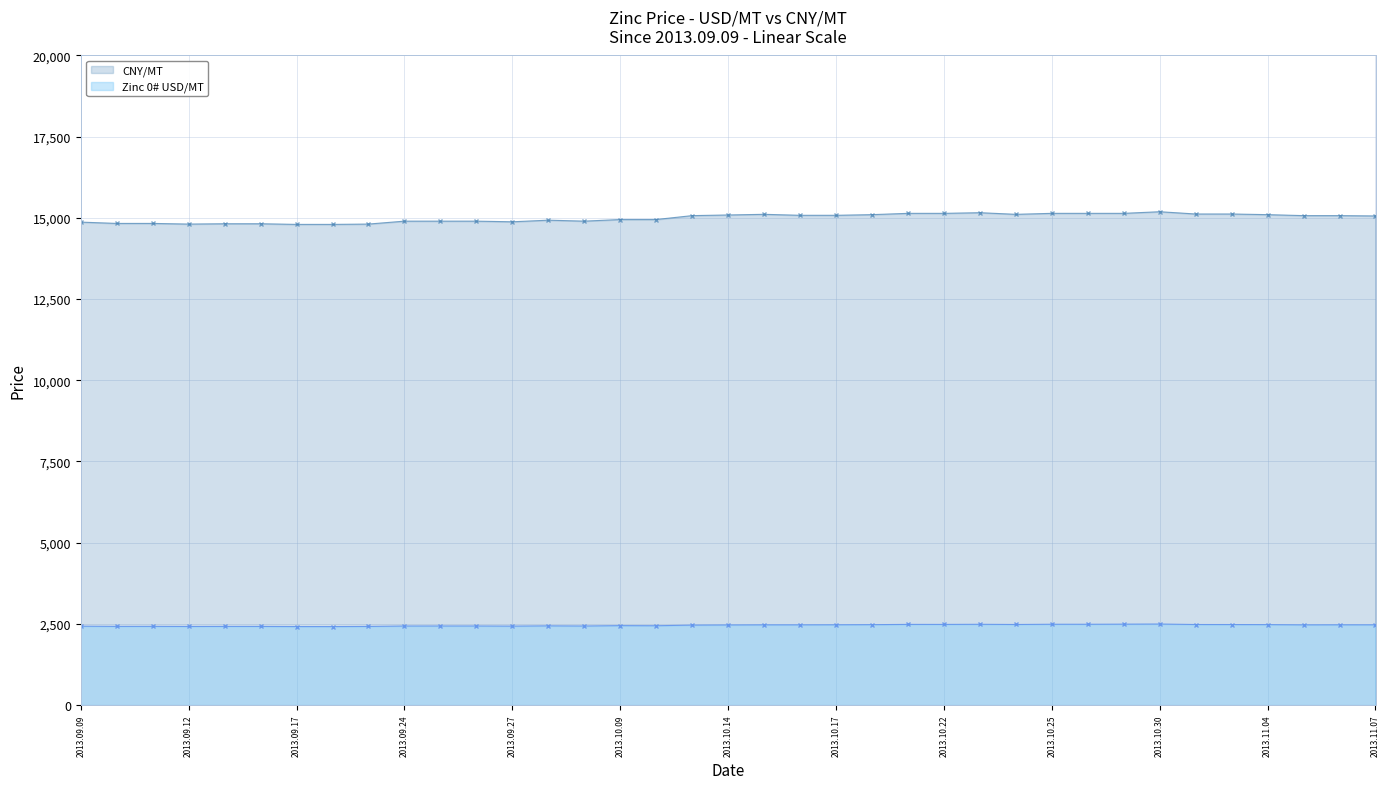

What is the difference between the second highest and second lowest values in the Zinc 0# USD/MT series?

73.8